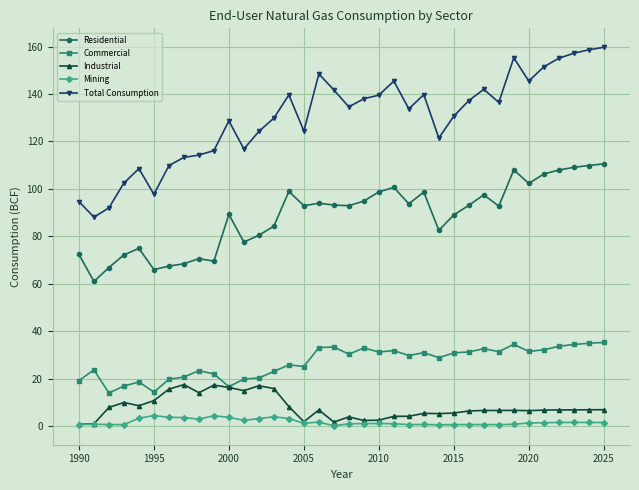

True or false: Residential and Industrial cross at least once.

False